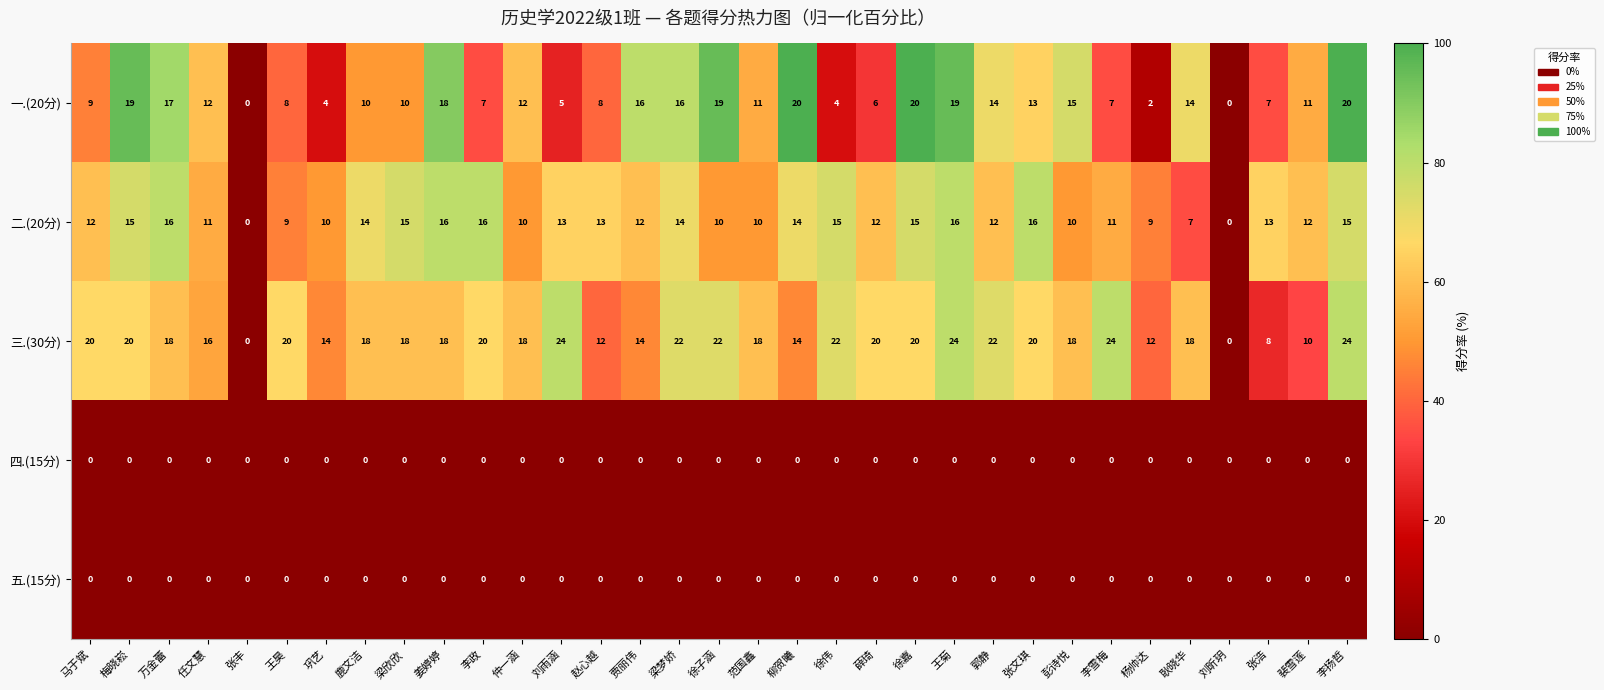

The 一.(20分) series shows 13 at 张文琪. True or false?

True